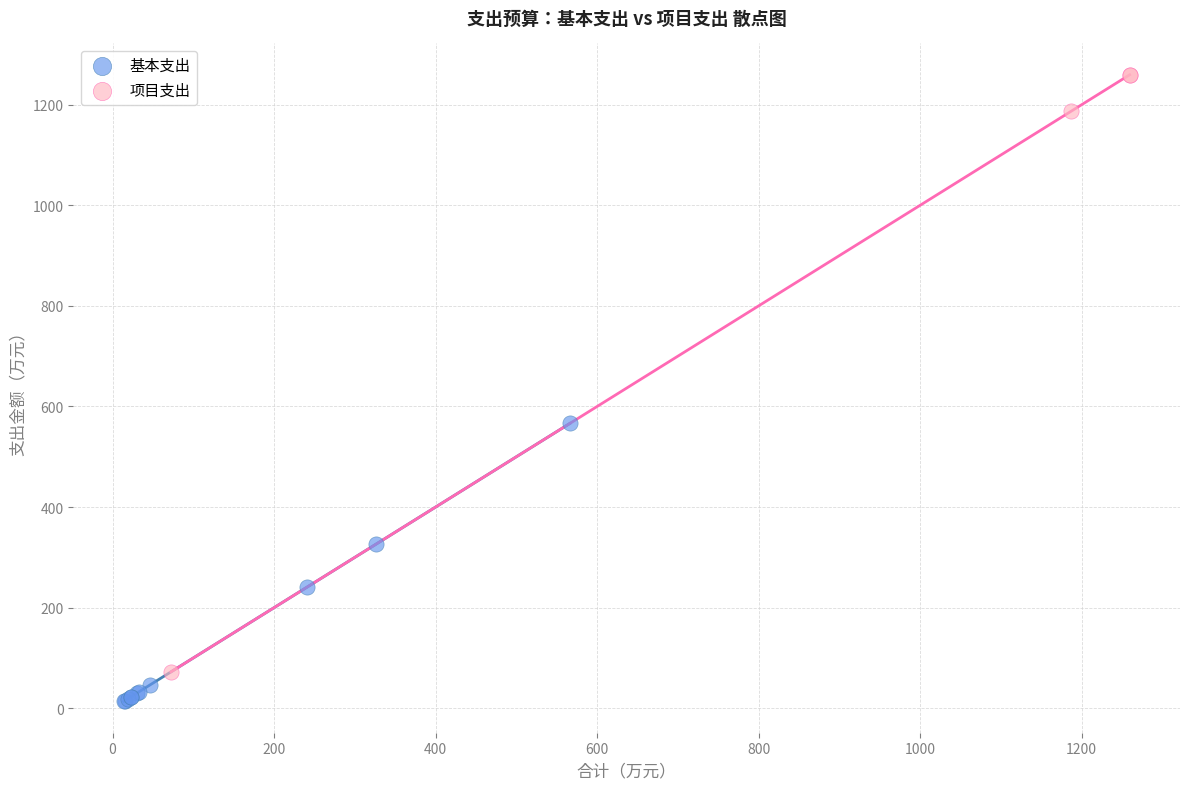

Which series reaches the minimum Y coordinate?

基本支出